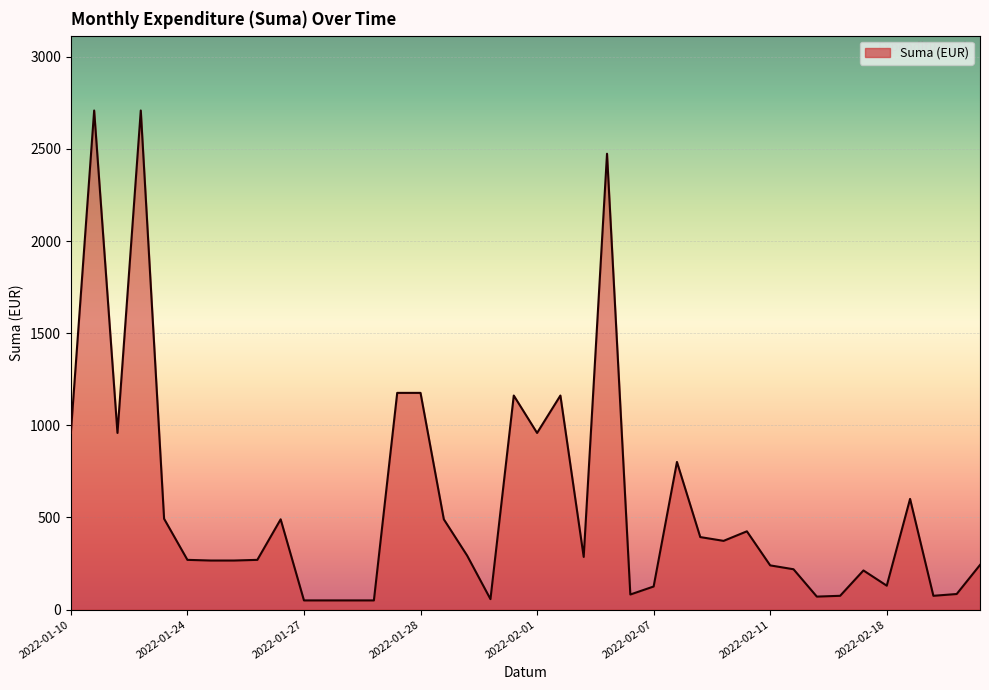

What is the maximum value shown in the chart?

2708.1